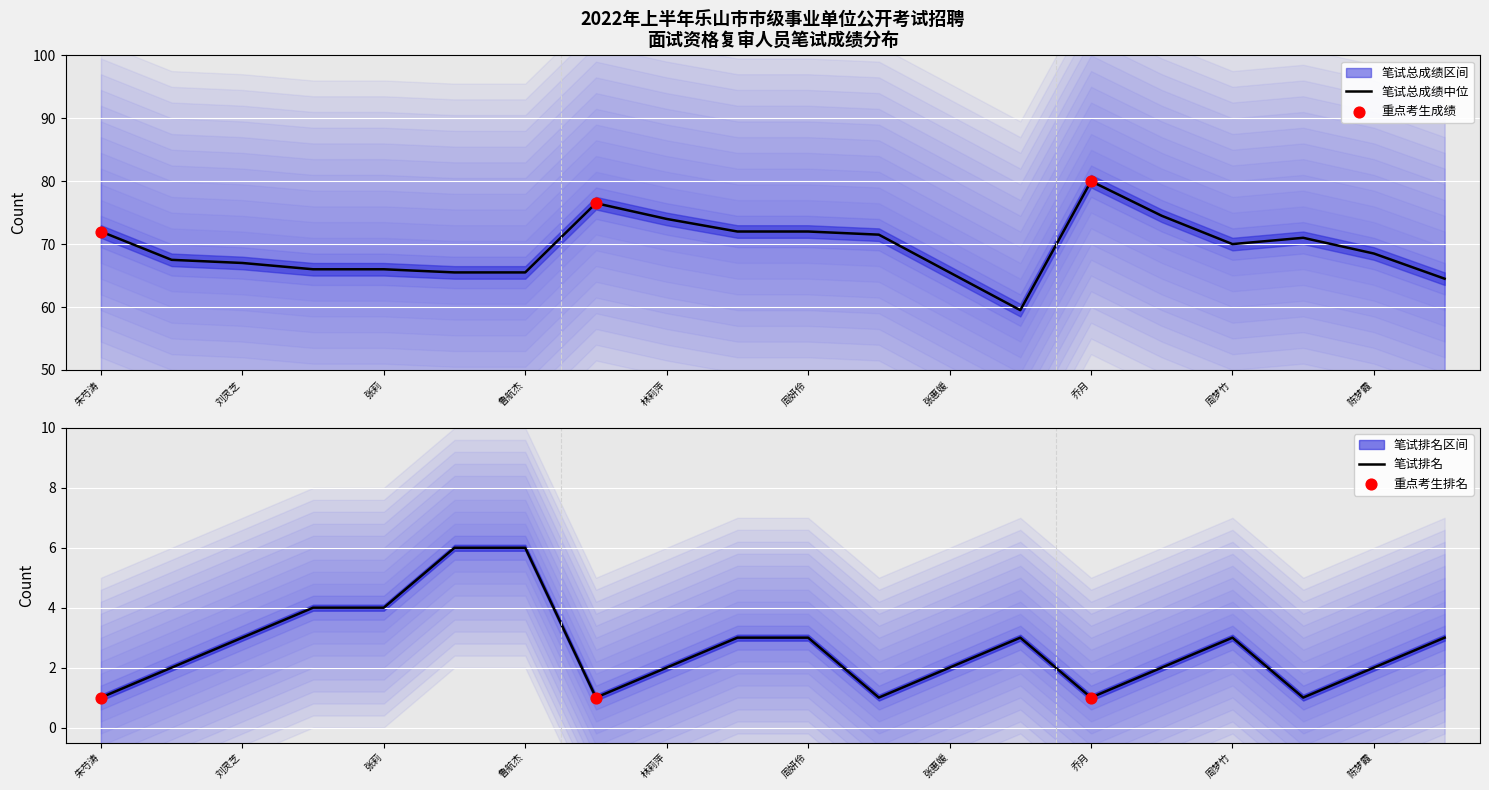

Which series contains the lowest Y value?

笔试排名